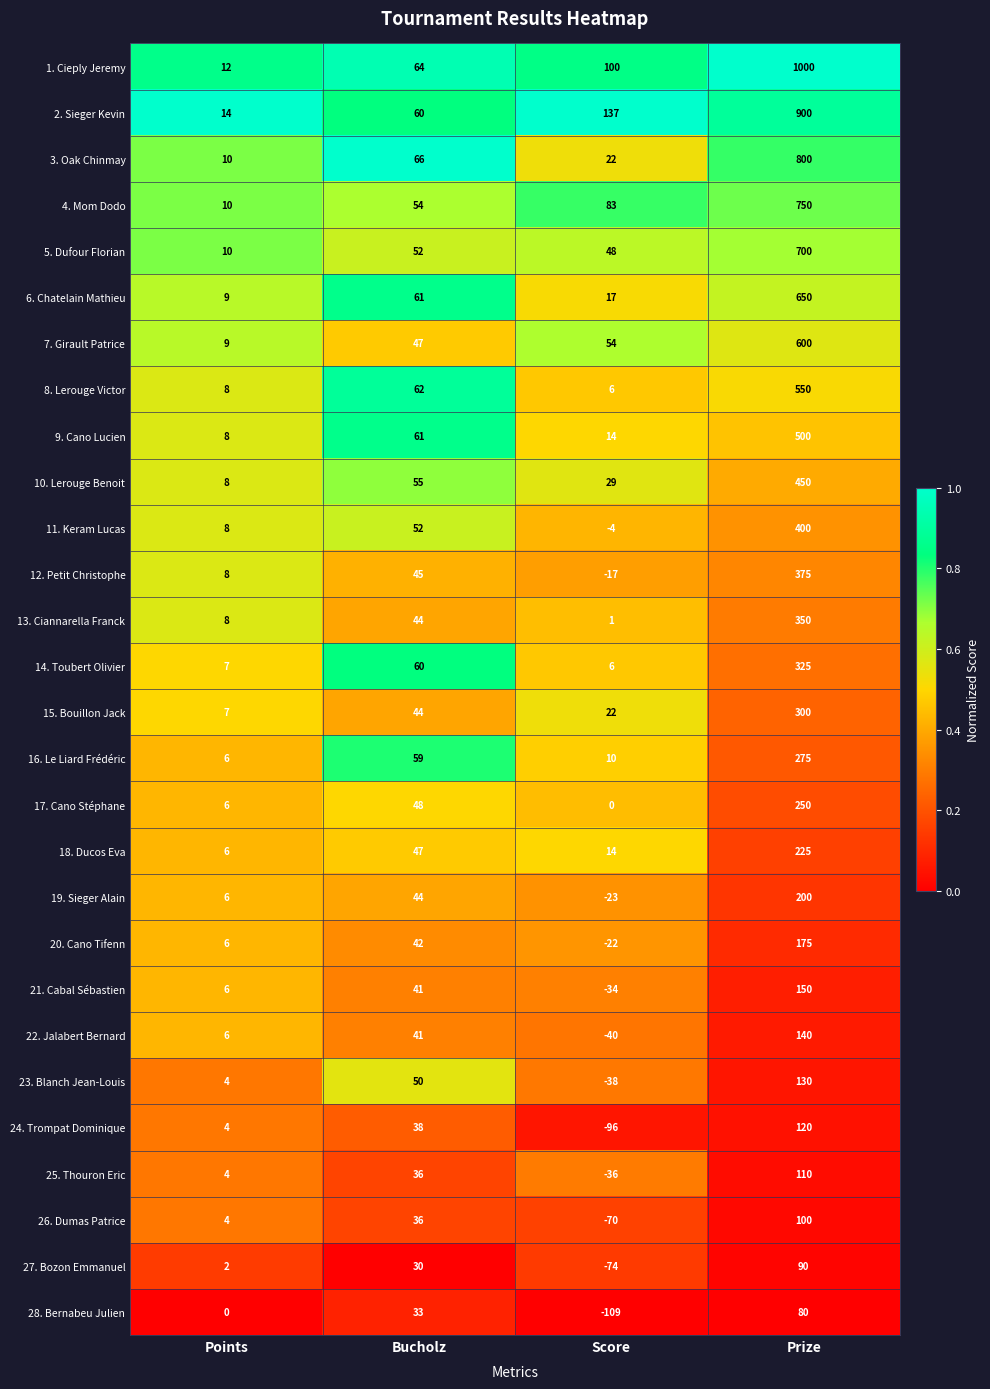

How many categories are shown in the chart?

4